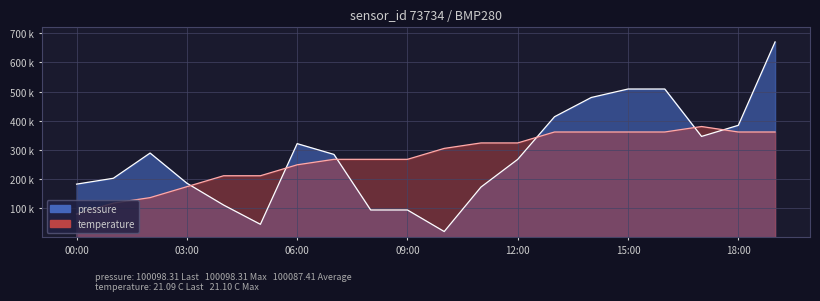

What is the label of the 16th point from the right?

04:00